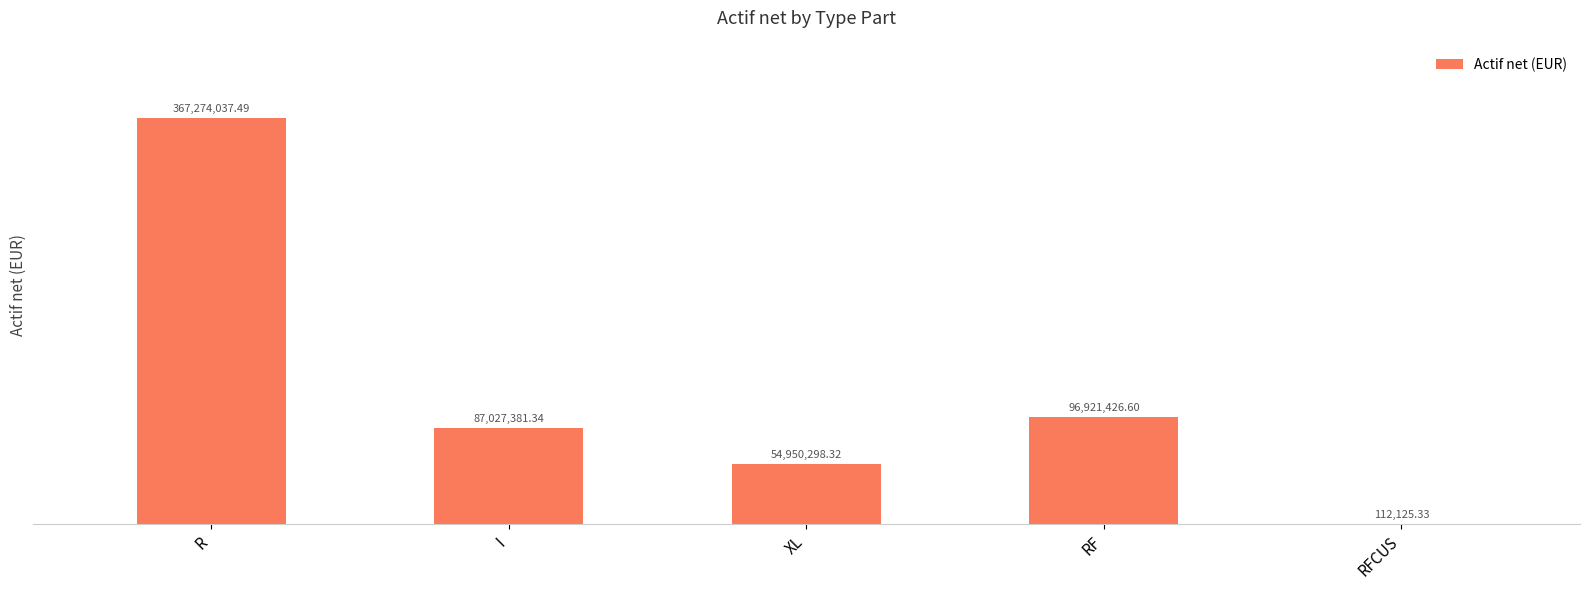

Count the number of categories in the chart.

5